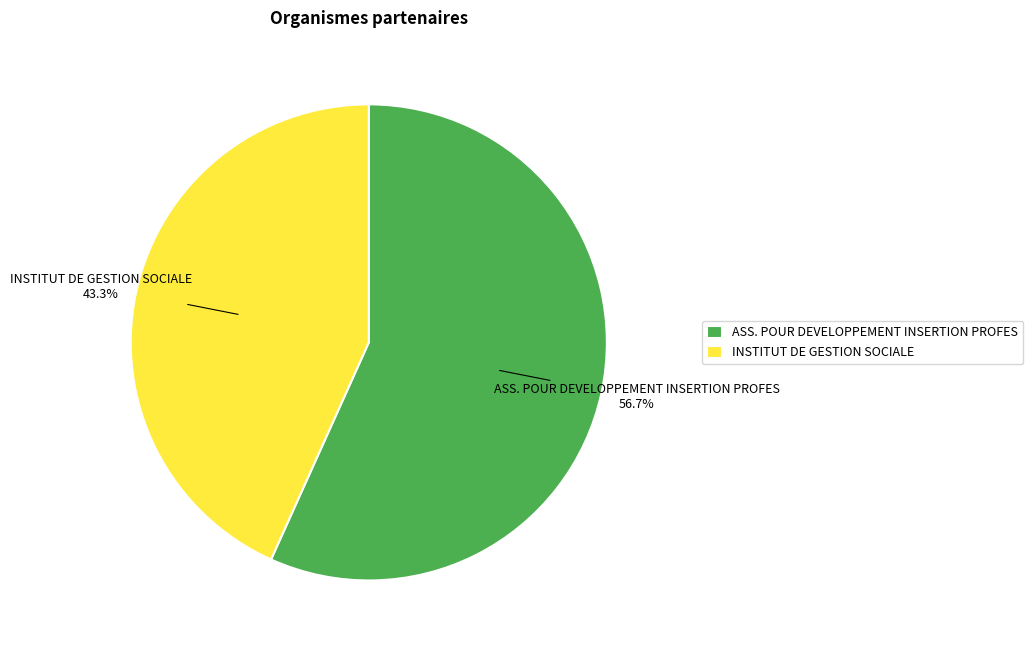

Is it true that ASS. POUR DEVELOPPEMENT INSERTION PROFES is 57% of the pie?

True